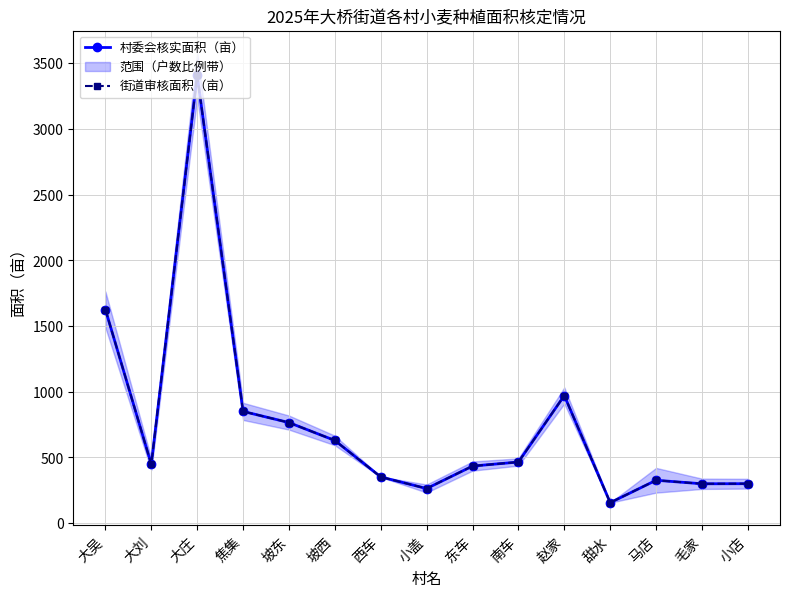

Reading left to right, transcribe all the data shown in this chart.

村委会核实面积（亩）: 1624.8	447.0	3406.8	849.6	764.5	628.5	351.0	262.4	433.5	464.4	970.4	155.0	325.5	298.7	299.4
街道审核面积（亩）: 1624.8	447.0	3406.8	849.6	764.5	628.5	351.0	262.4	433.5	464.4	970.4	155.0	325.5	298.7	299.4